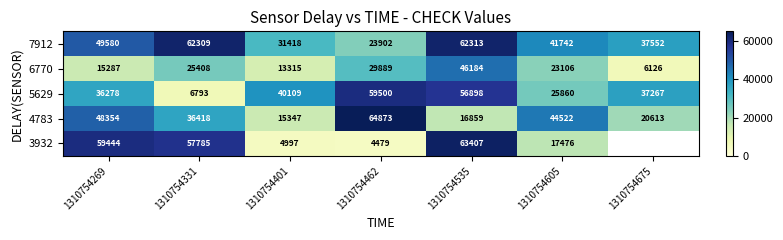

True or false: 7912 has a value of 67027 at 1310754269.

False